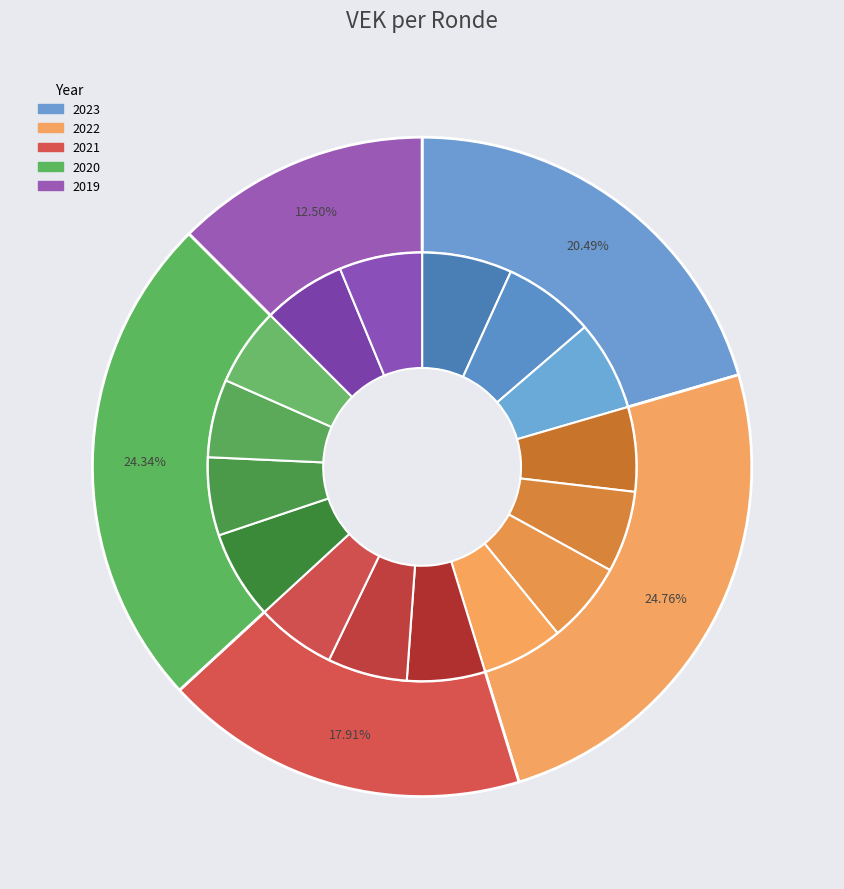

The 2022 2de aanpassing slice represents 18% of the pie. True or false?

False